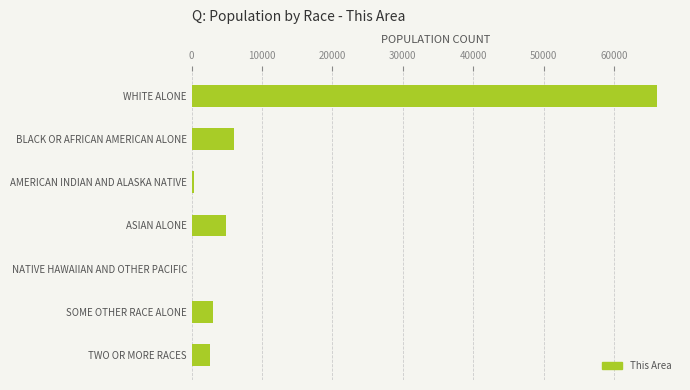

Reading top to bottom, transcribe all the data shown in this chart.

WHITE ALONE=66081	BLACK OR AFRICAN AMERICAN ALONE=5957	AMERICAN INDIAN AND ALASKA NATIVE=329	ASIAN ALONE=4860	NATIVE HAWAIIAN AND OTHER PACIFIC=44	SOME OTHER RACE ALONE=3027	TWO OR MORE RACES=2589